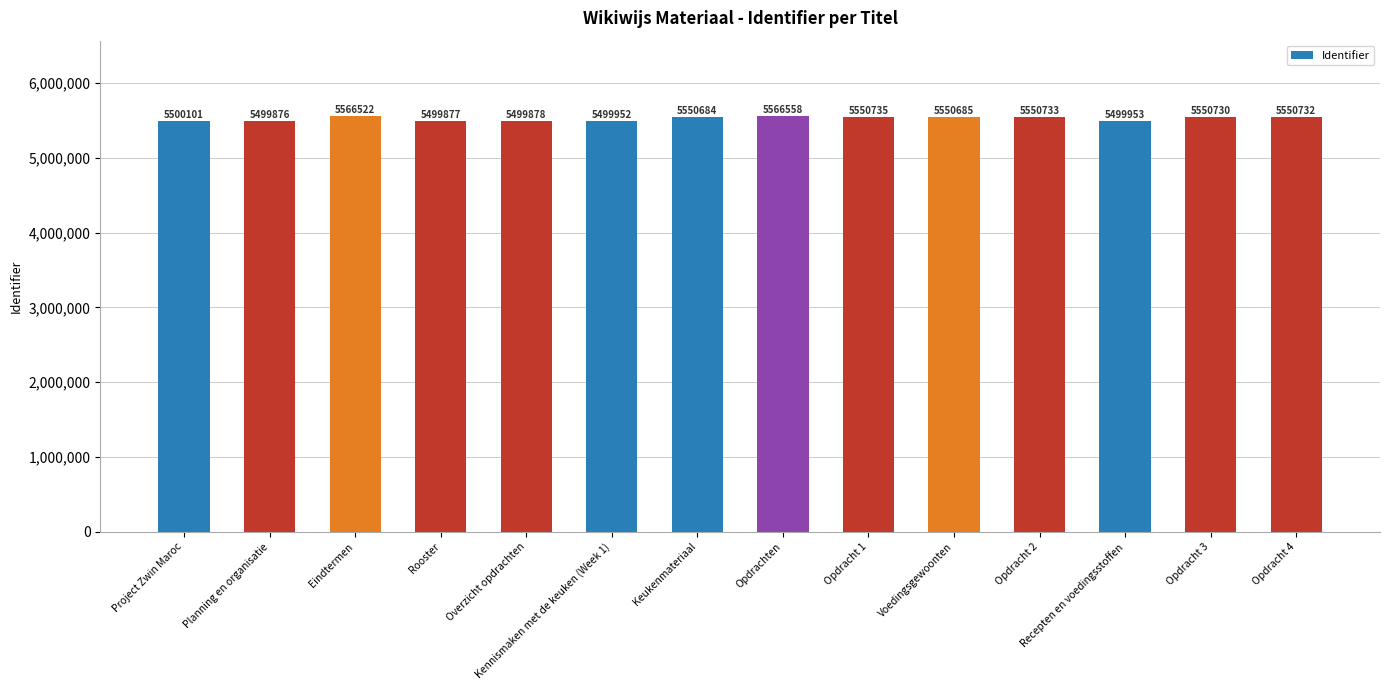

Rank the categories by value from lowest to highest.

Planning en organisatie, Rooster, Overzicht opdrachten, Kennismaken met de keuken (Week 1), Recepten en voedingsstoffen, Project Zwin Maroc, Keukenmateriaal, Voedingsgewoonten, Opdracht 3, Opdracht 4, Opdracht 2, Opdracht 1, Eindtermen, Opdrachten